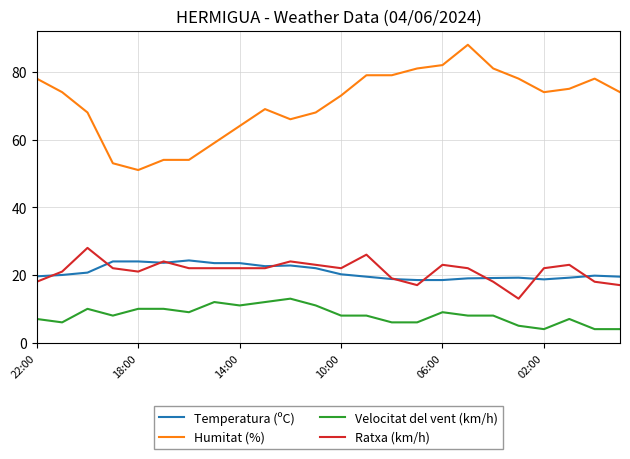

At how many categories does at least one series exceed 52?

23